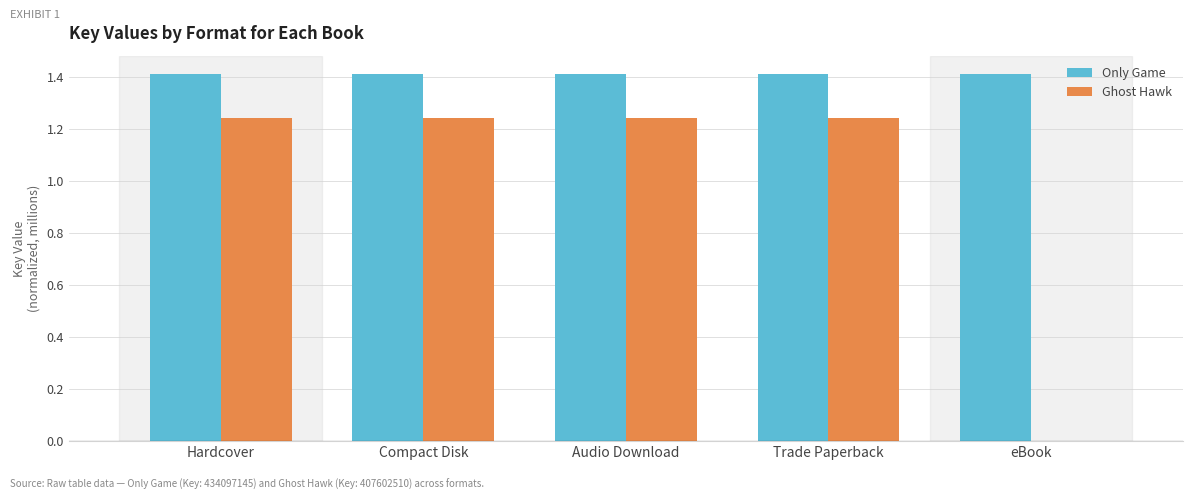

What value does the Only Game series have at Compact Disk?

1.4